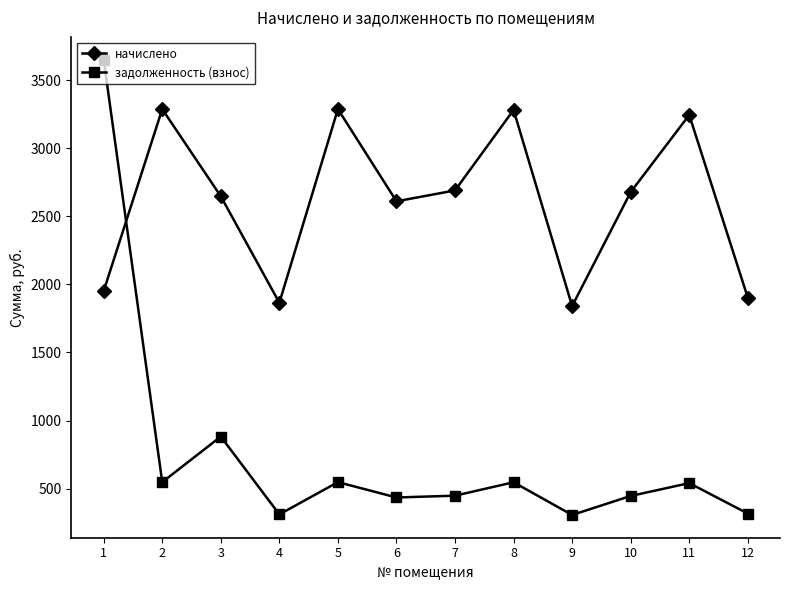

How many times do задолженность (взнос) and начислено cross each other?

1